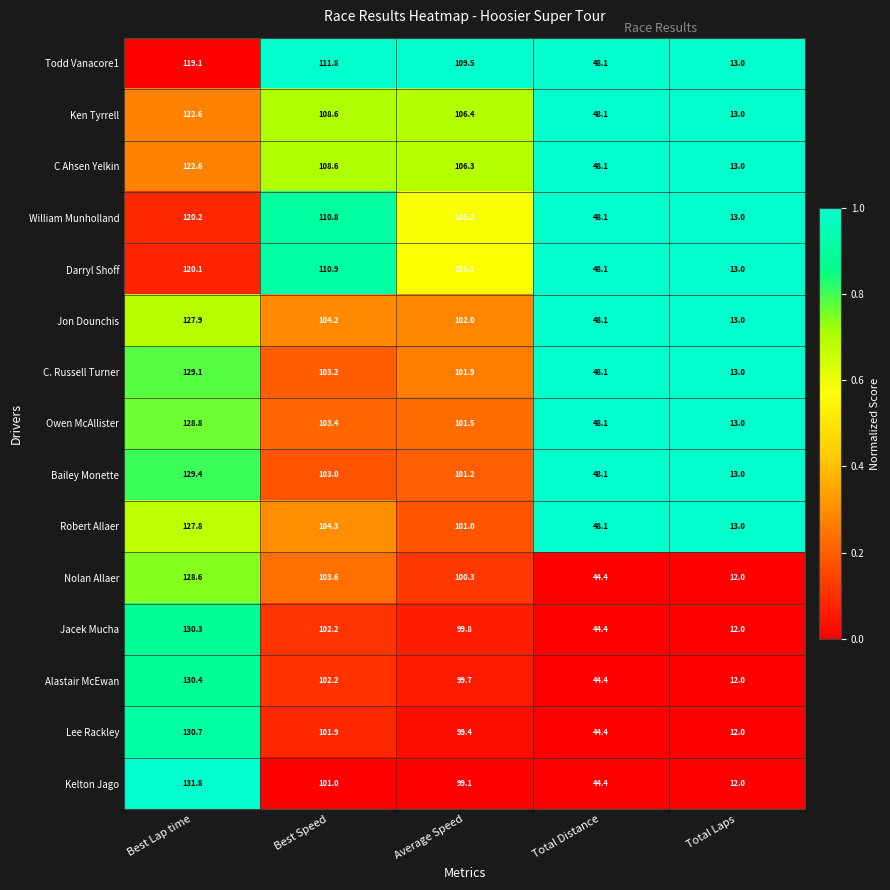

What is the difference between the highest and lowest values at Total Laps?

1.0